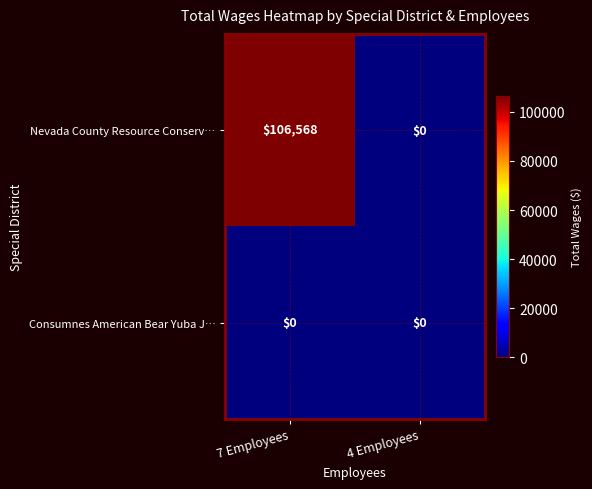

What is the sum of all Nevada County Resource Conserv… values?

106568